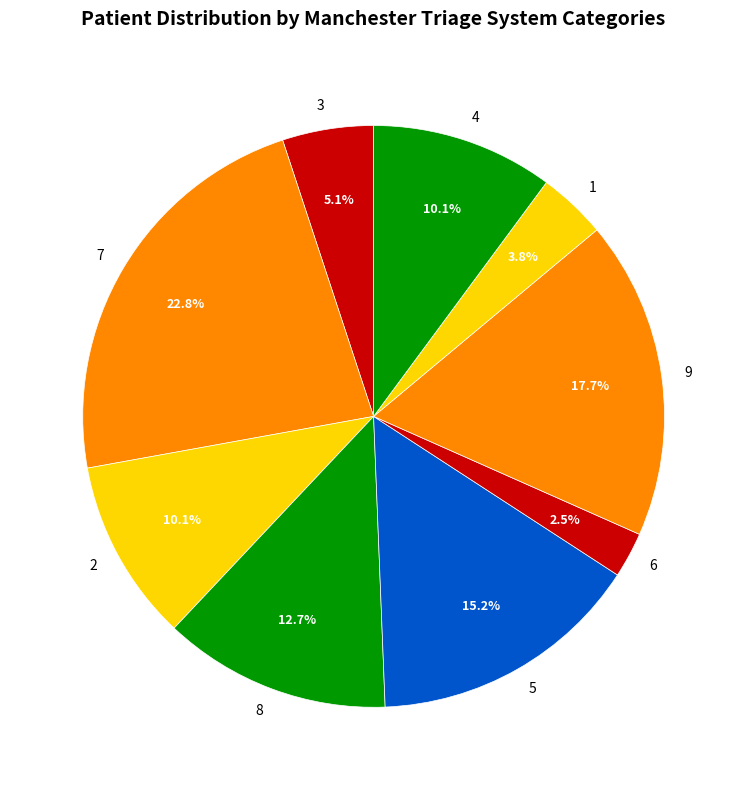

How much of the chart is everything except 1?

96.2%